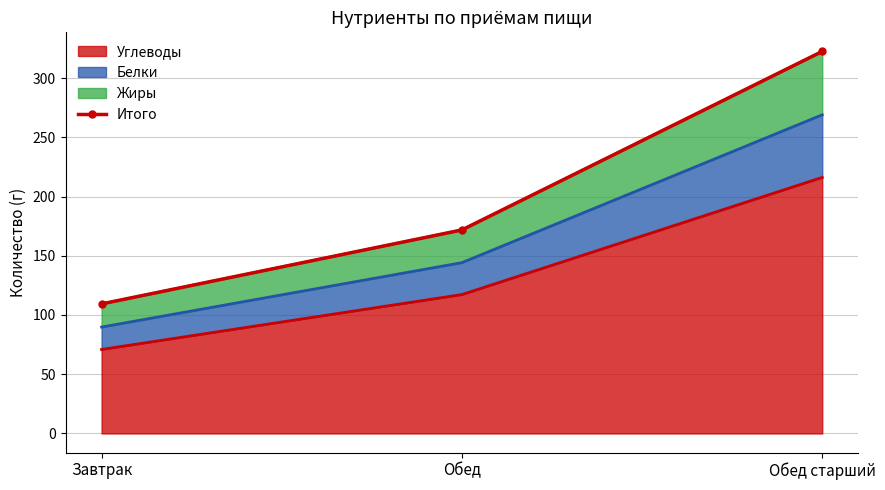

Approximately how many times larger is the value at Обед старший compared to Завтрак?

2.9